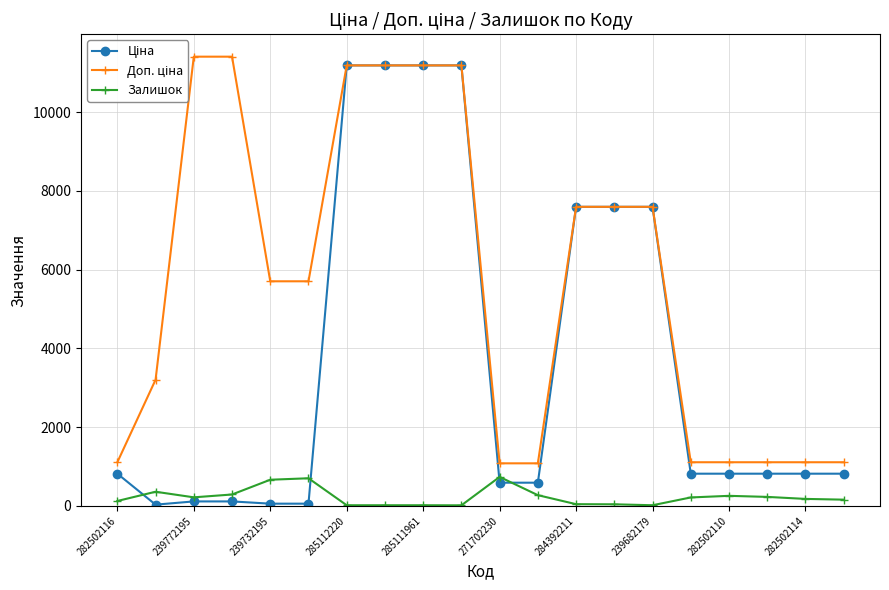

What are all the series names shown in the legend?

Ціна, Доп. ціна, Залишок